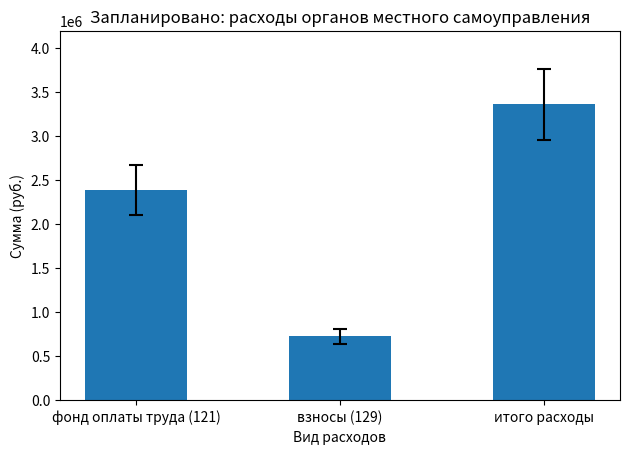

Where is the data nearest to the value 2038700?

фонд оплаты труда (121)